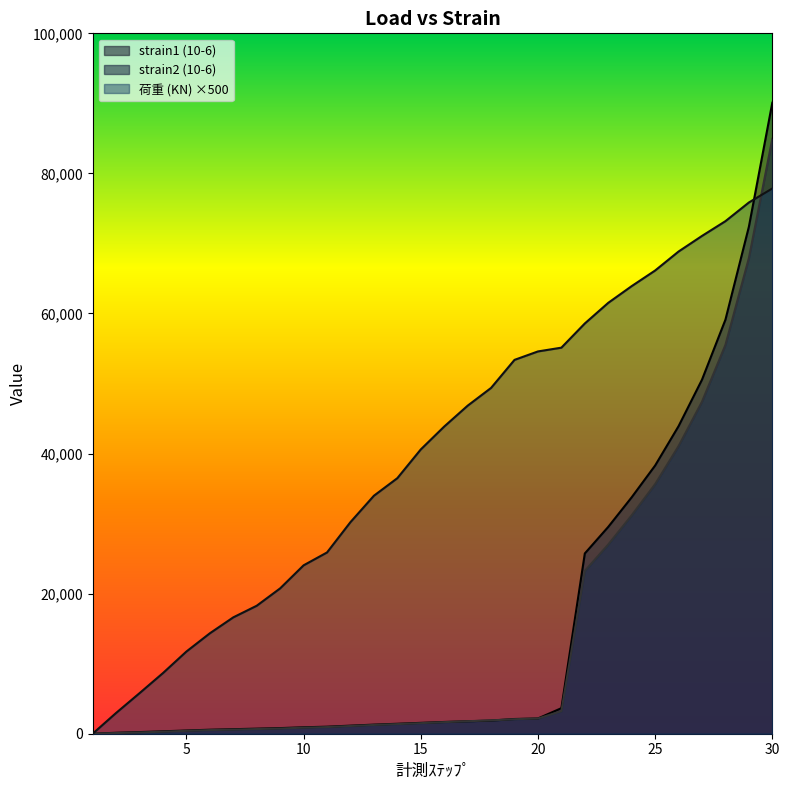

What is the difference between the maximum and minimum values in the 荷重 (KN) series?

77848.5